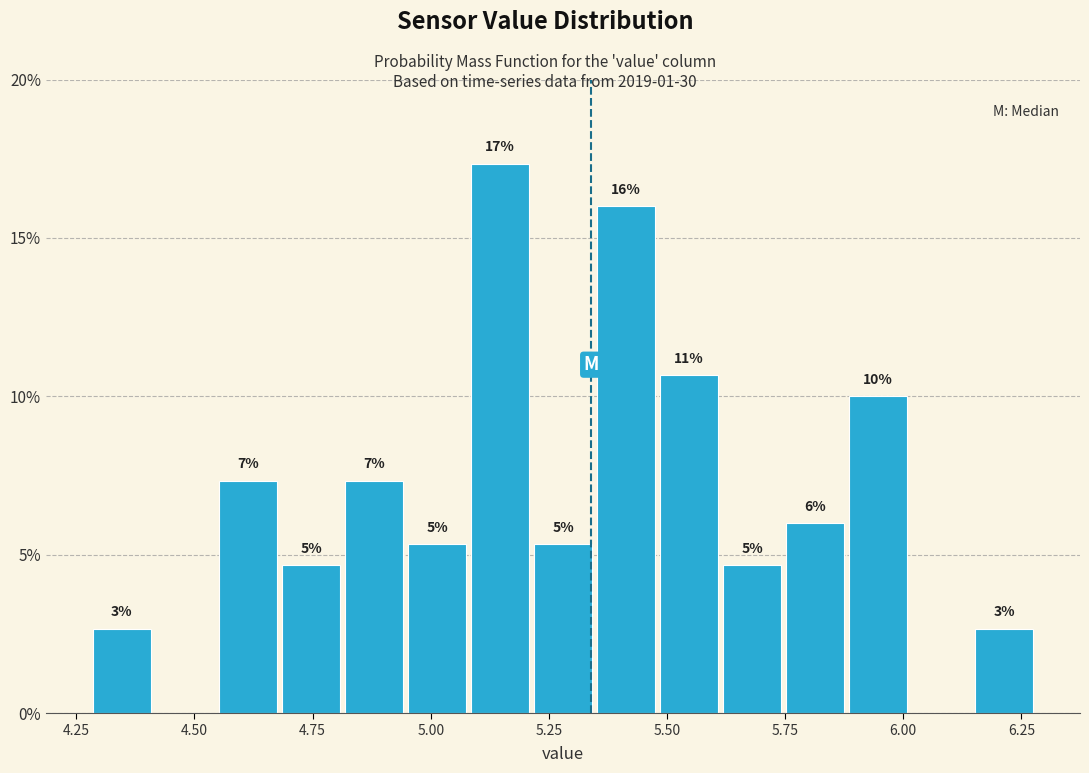

Around what value on the x-axis is the tallest bar? Give the approximate position of its centre, as read against the axis.

5.15